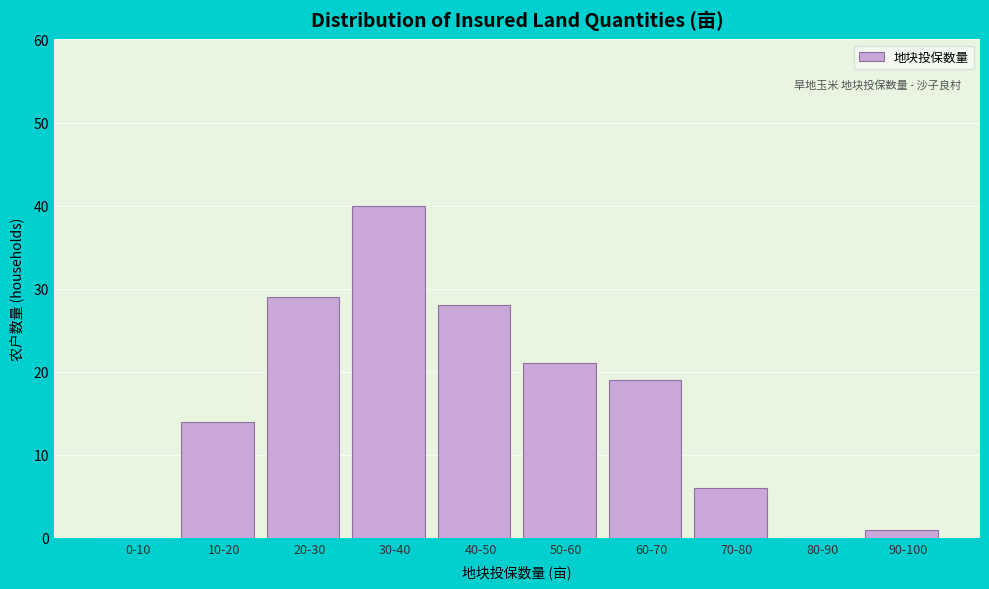

Reading right to left, extract all data points from this chart.

90-100=1	80-90=0	70-80=6	60-70=19	50-60=21	40-50=28	30-40=40	20-30=29	10-20=14	0-10=0